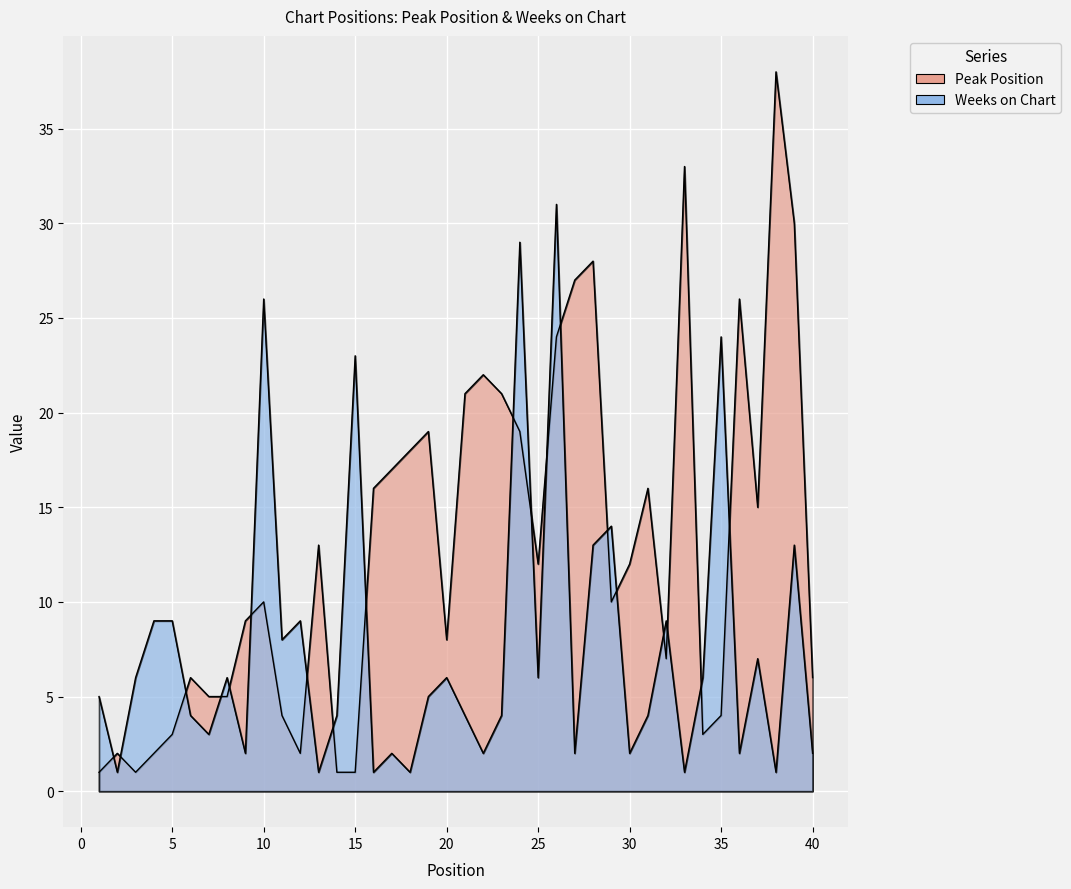

What is the average value of the Weeks on Chart series?

8